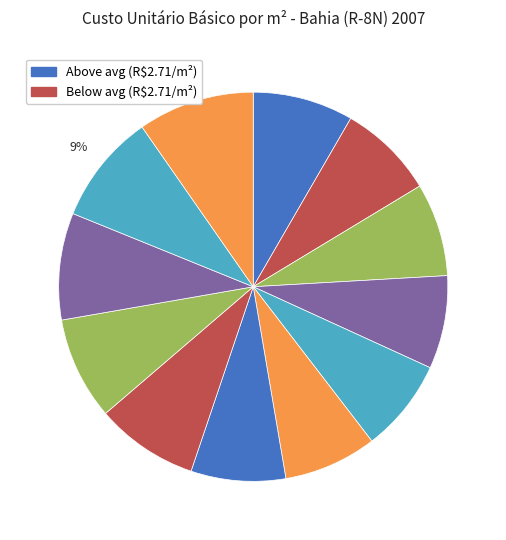

To the nearest percent, what is the difference between the largest and smallest slice percentages?

2%